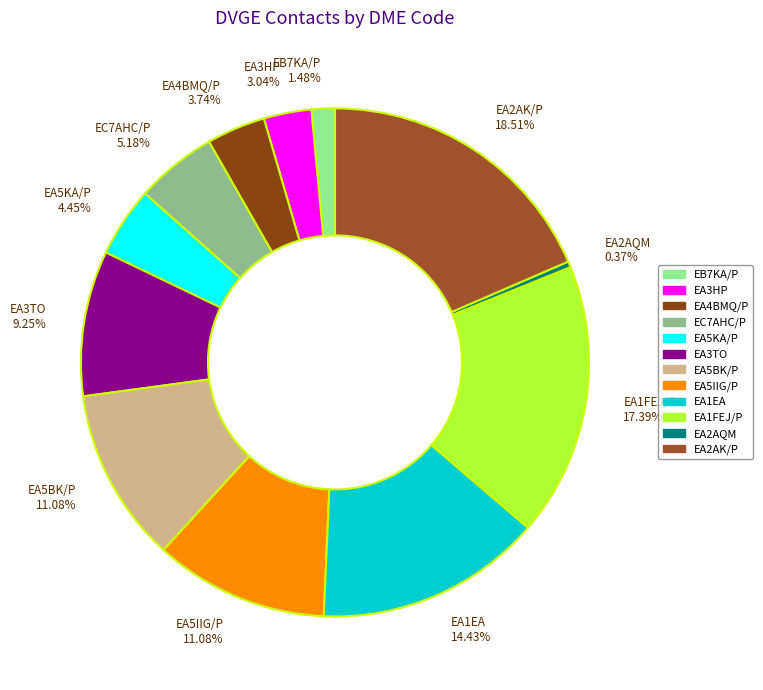

Count the number of slices in the pie.

12